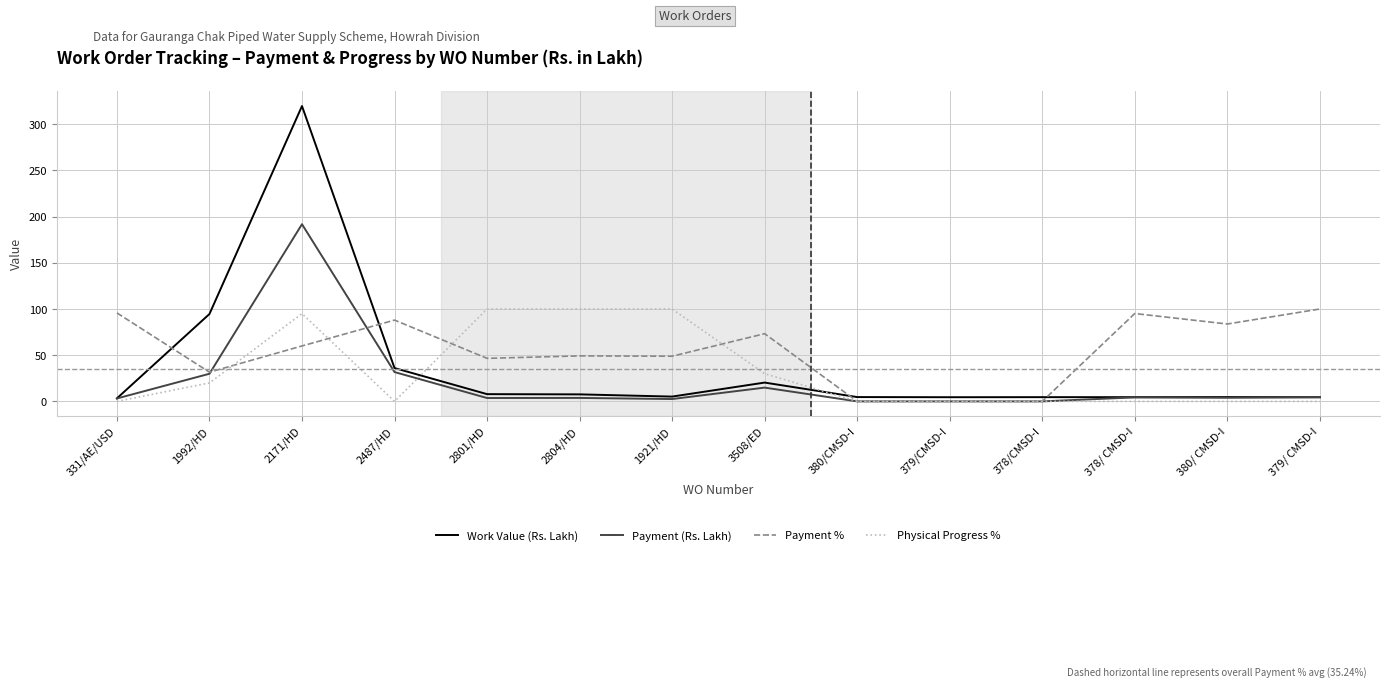

What position from the right is 2487/HD?

11